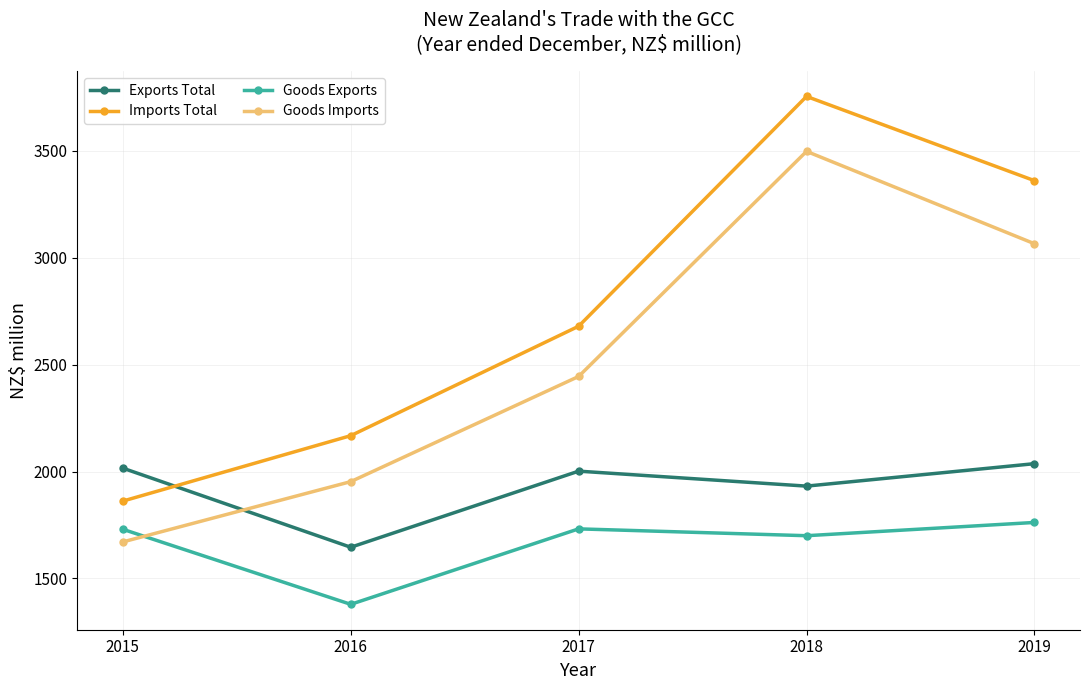

What is the average value of the Goods Exports series?

1661